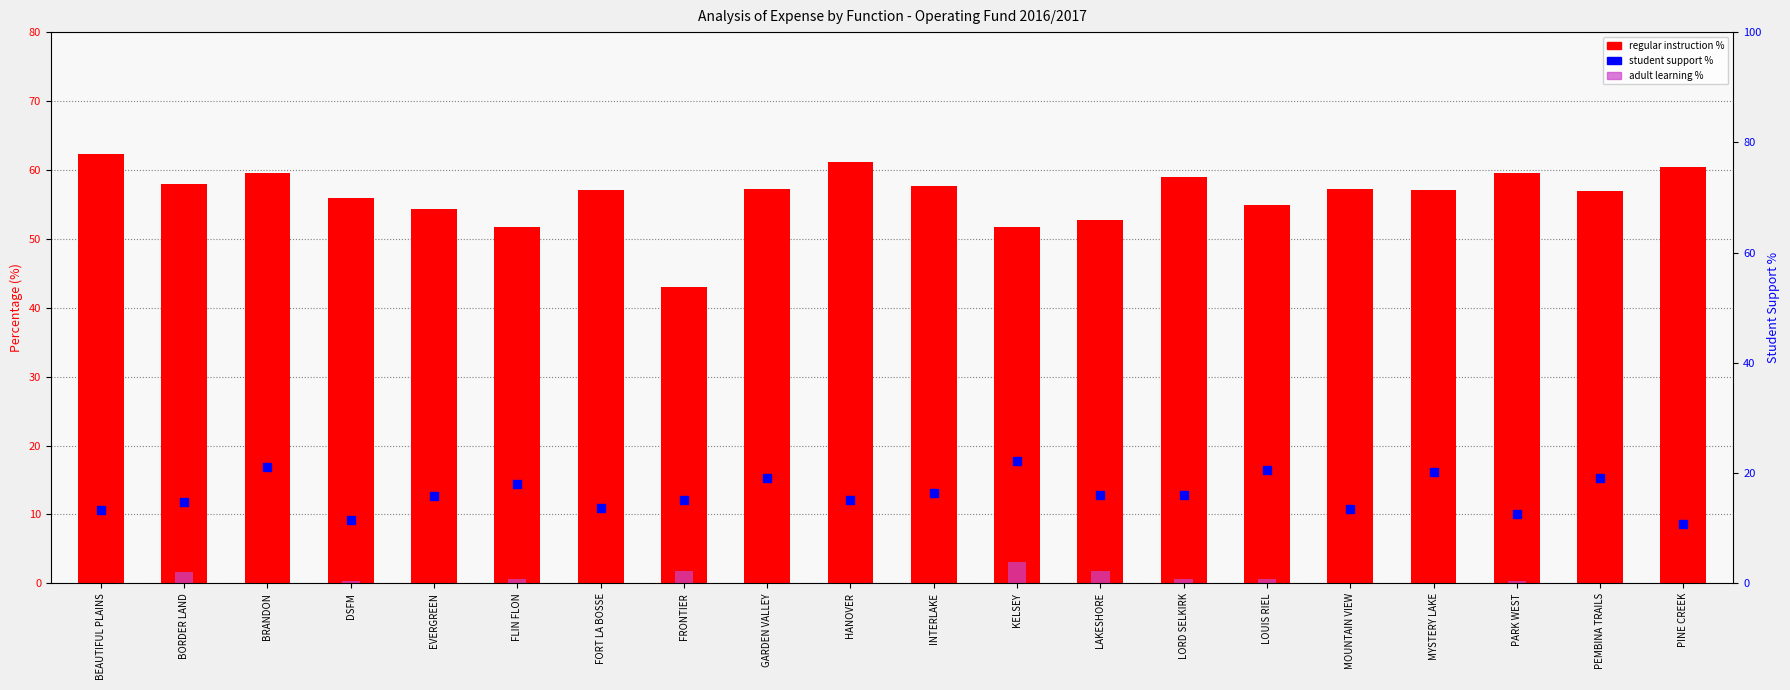

Which series contains the highest Y value?

regular instruction %